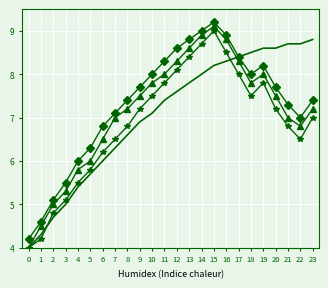

What is the total value across all series at 4?

22.7